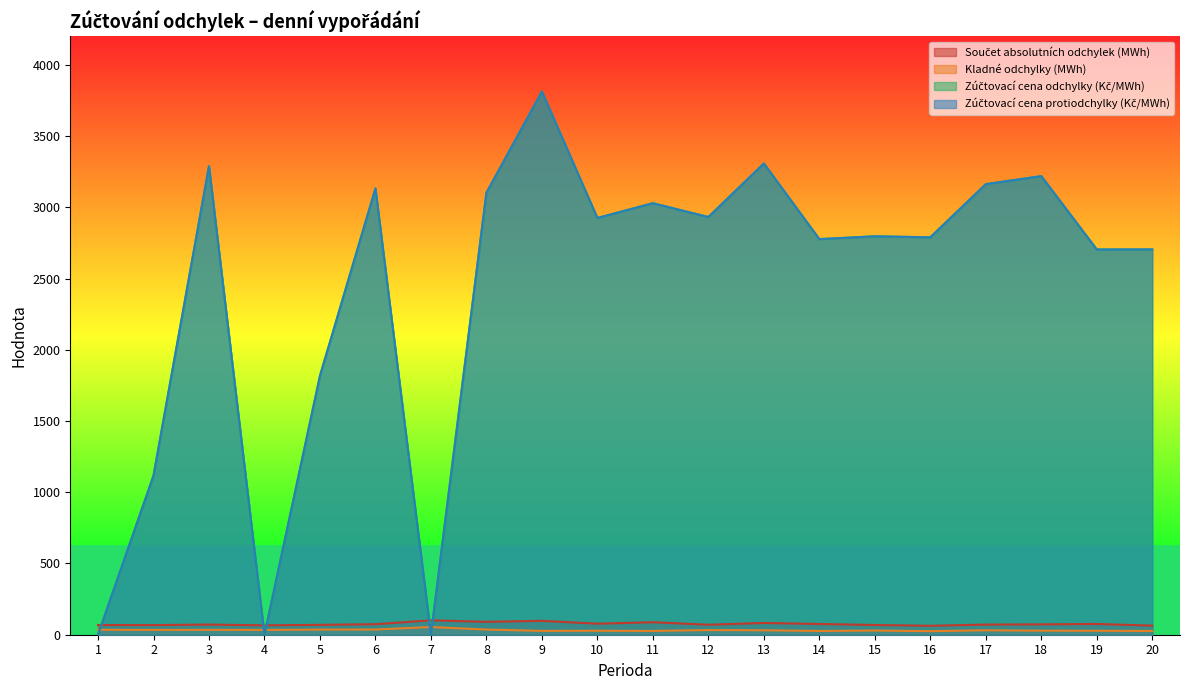

True or false: Zúčtovací cena odchylky (Kč/MWh) and Zúčtovací cena protiodchylky (Kč/MWh) intersect in this chart.

False